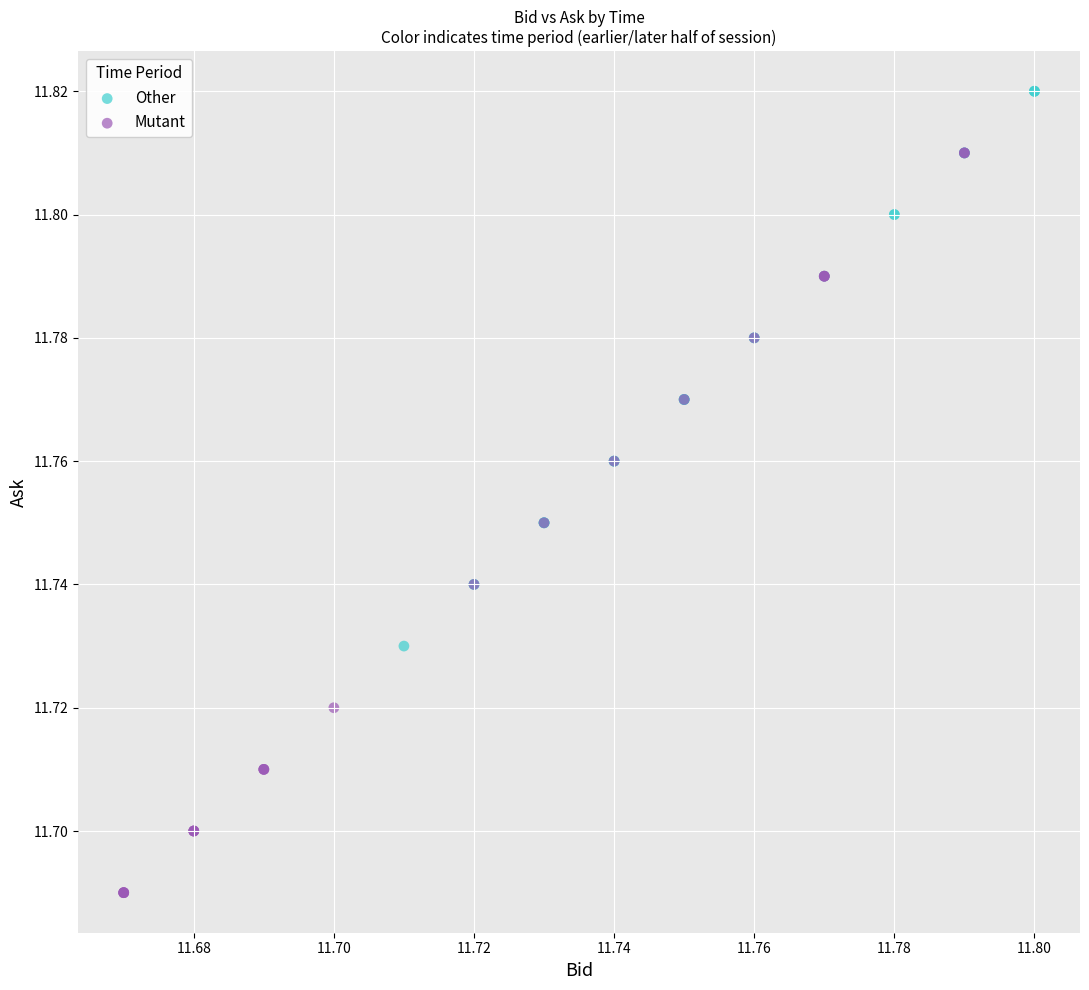

What are all the series names shown in the legend?

Other, Mutant